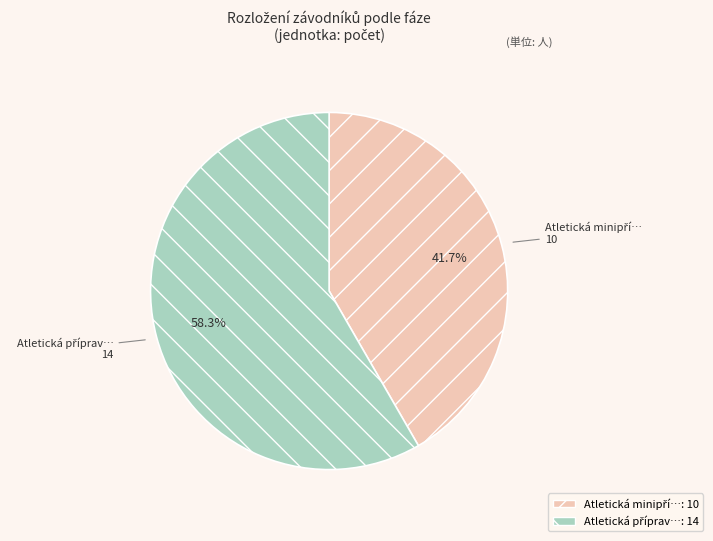

Is there a majority slice in this chart?

Yes